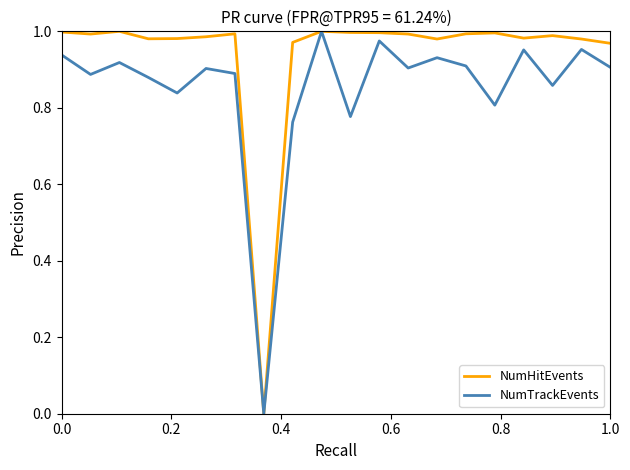

Which series has the largest total across all categories?

NumHitEvents